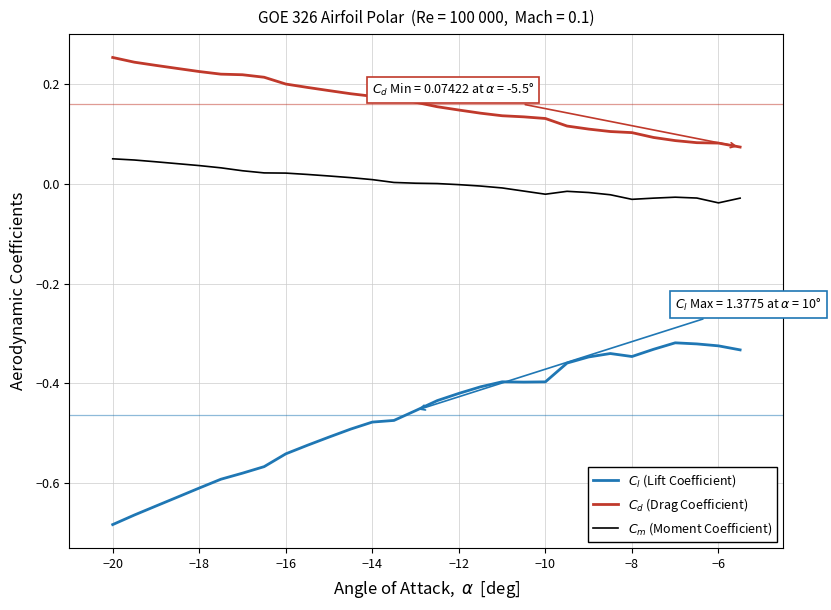

List the series in order of their overall mean, highest first.

$C_d$ (Drag Coefficient), $C_m$ (Moment Coefficient), $C_l$ (Lift Coefficient)